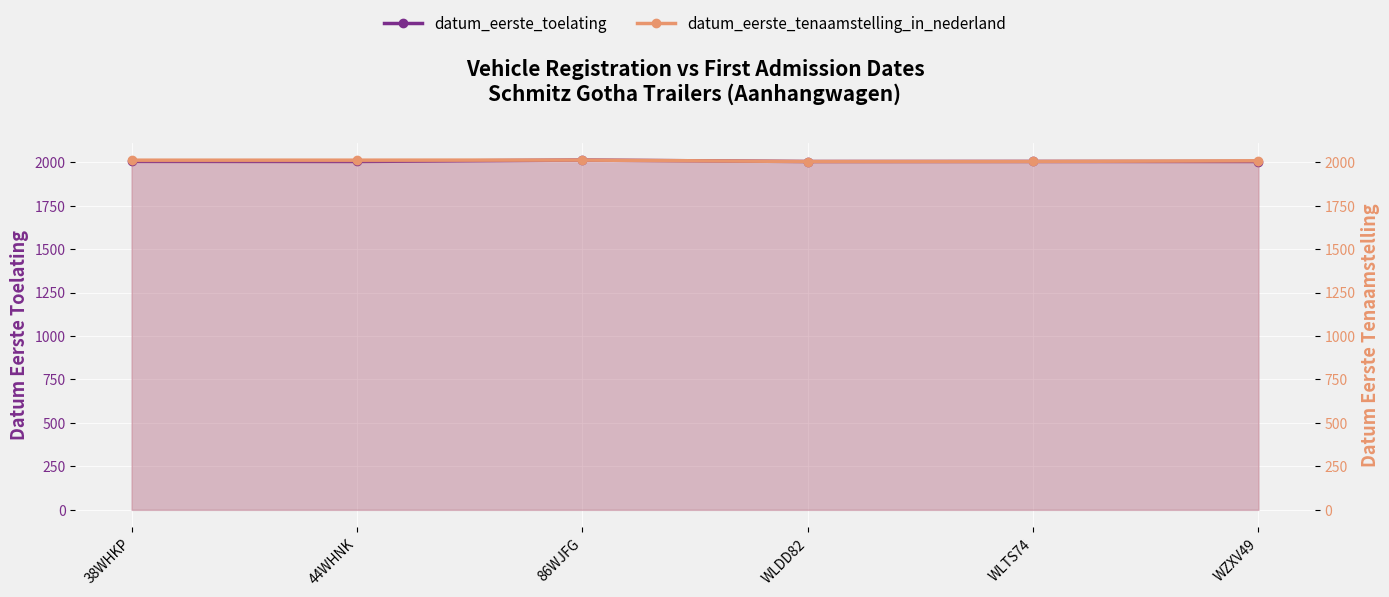

What is the difference between the second highest and second lowest values in the datum_eerste_toelating series?

0.7